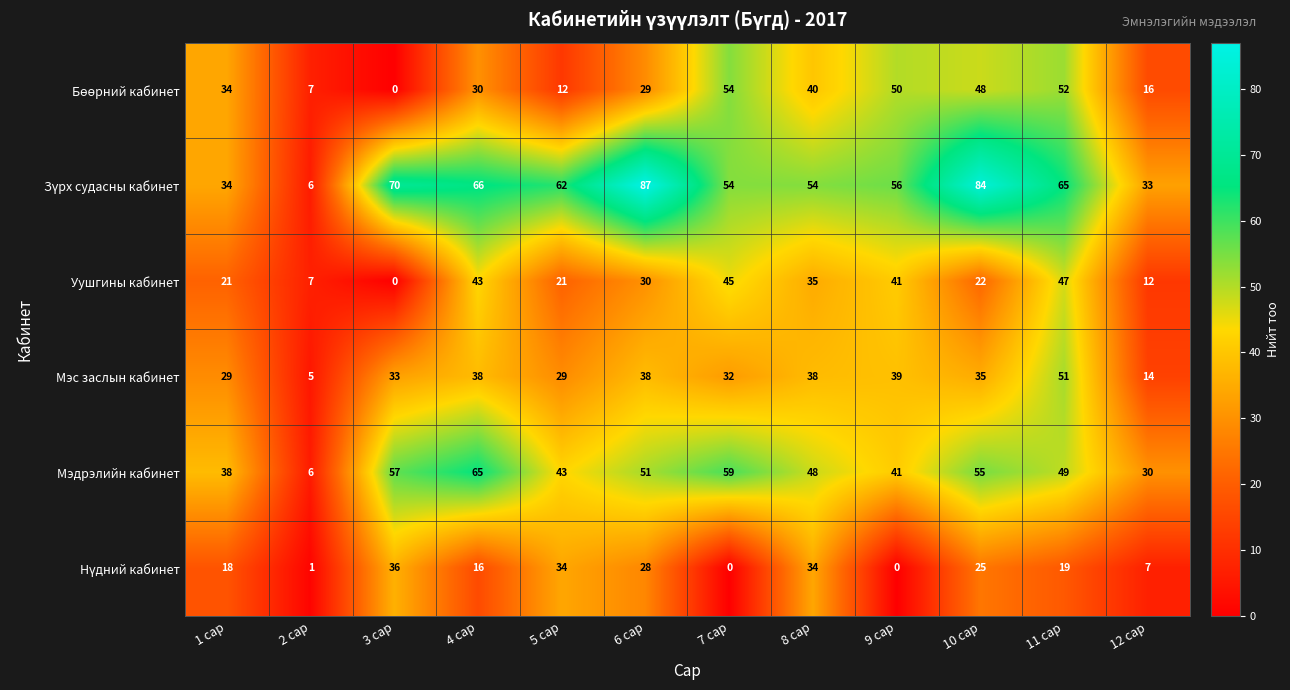

Which series changed the most between 3 сар and 6 сар?

Уушгины кабинет